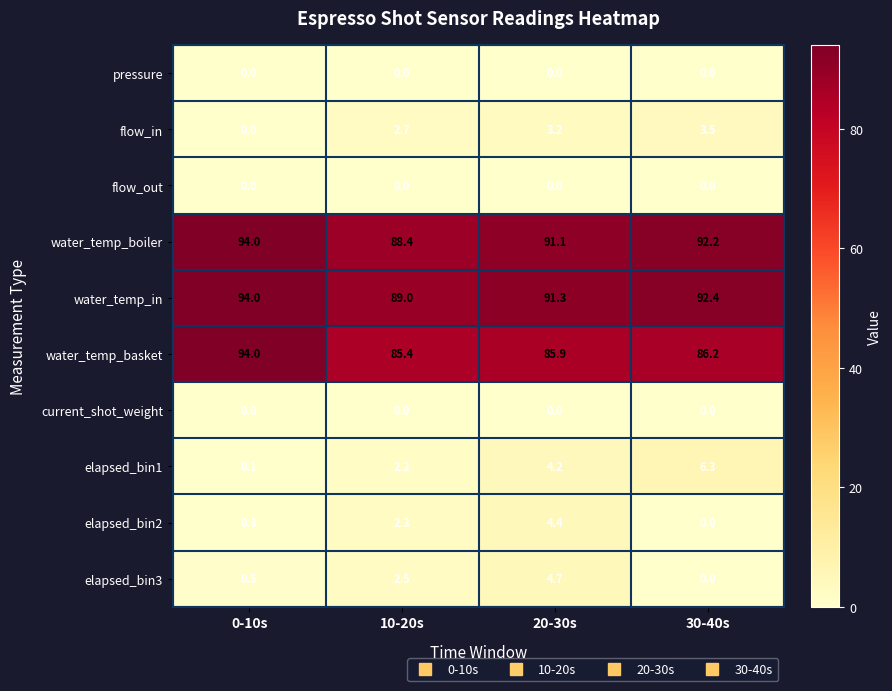

Which category has the highest value across all series?

0-10s